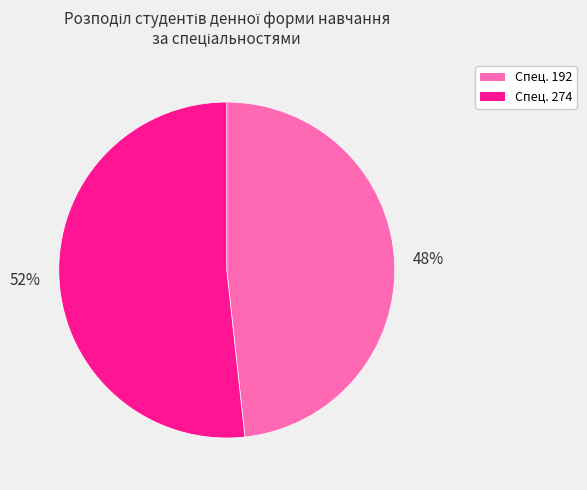

To the nearest percent, what is the average slice percentage?

50%